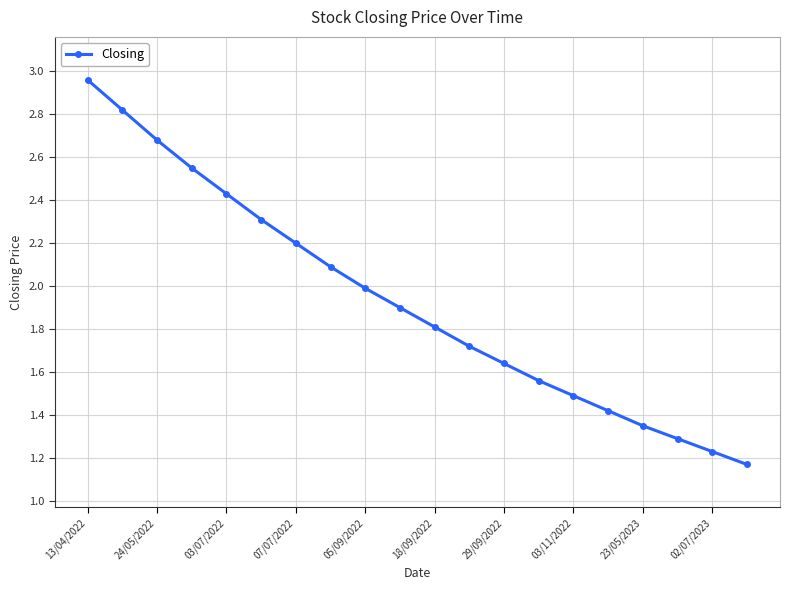

What is the sum of all values?

38.6